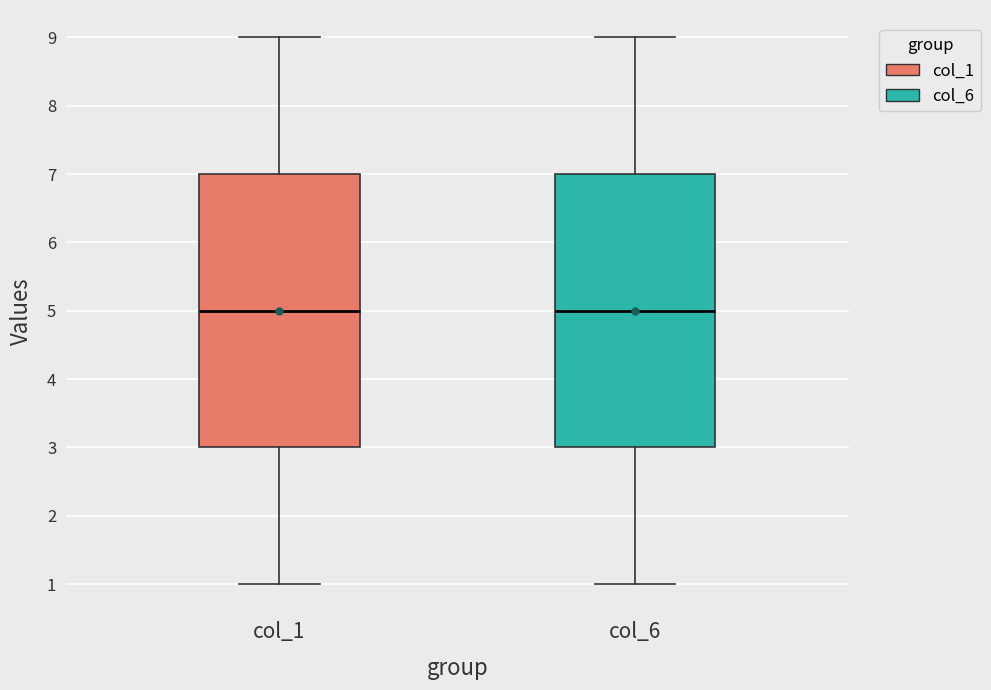

Reading left to right, read every box against the y-axis: the position of its median line, the range the box covers, and the ends of its whiskers. The values are not printed on the chart, so give them approximately, as read against the axis.

col_1: median 5, box 3 to 7, whiskers 1 to 9
col_6: median 5, box 3 to 7, whiskers 1 to 9